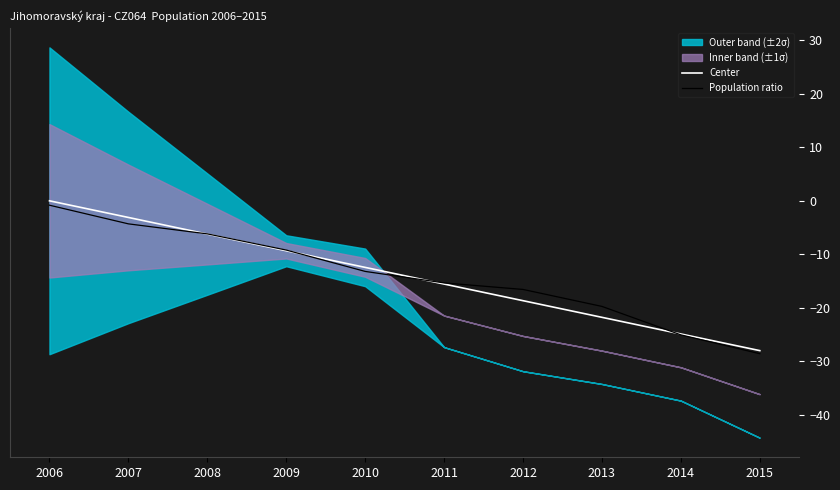

Where do Center and Population ratio first cross each other?

2007 and 2008